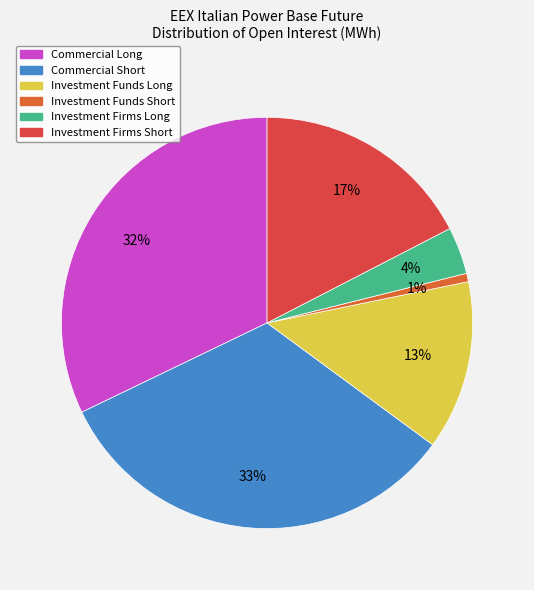

Count the number of slices in the pie.

6